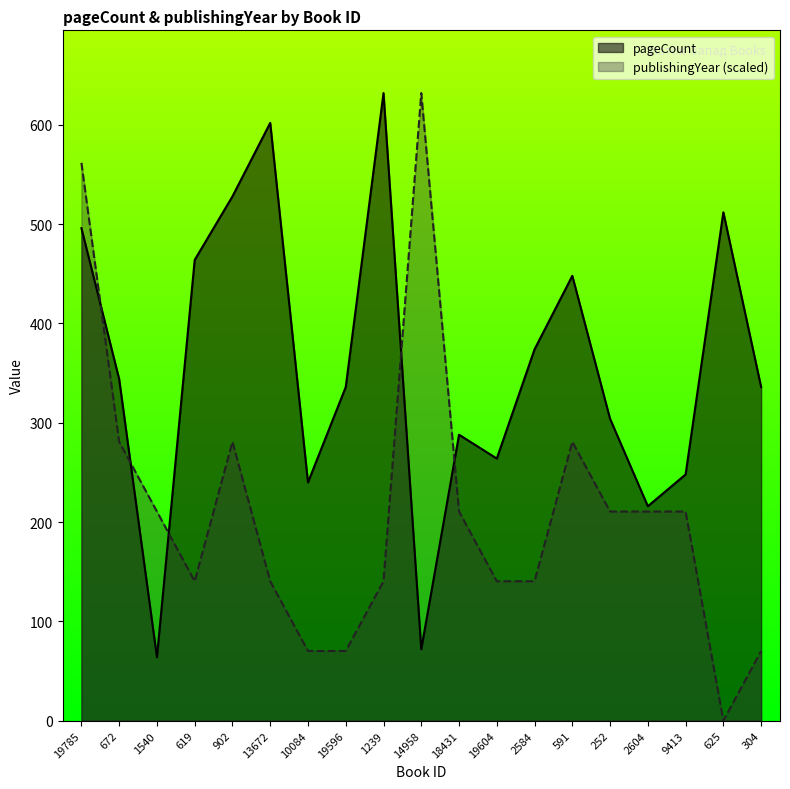

Where does the pageCount series first go above 336?

19785